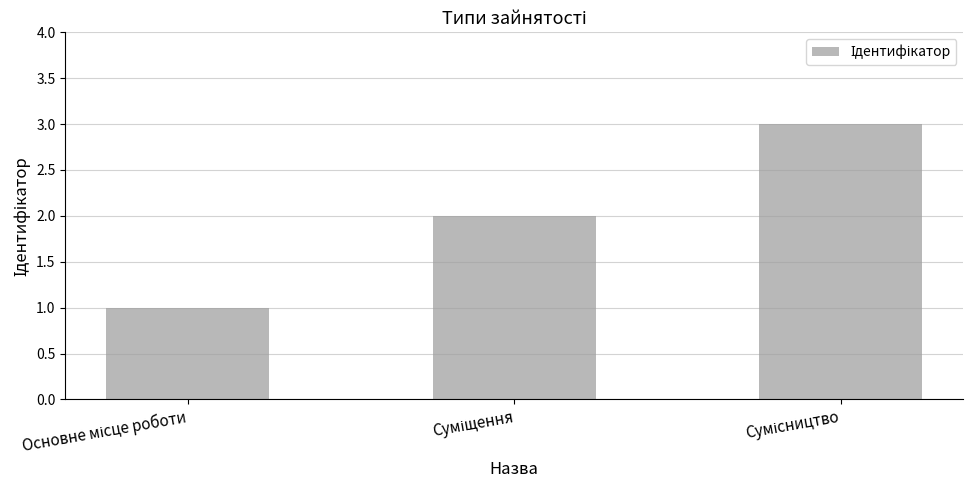

What is the maximum value shown in the chart?

3